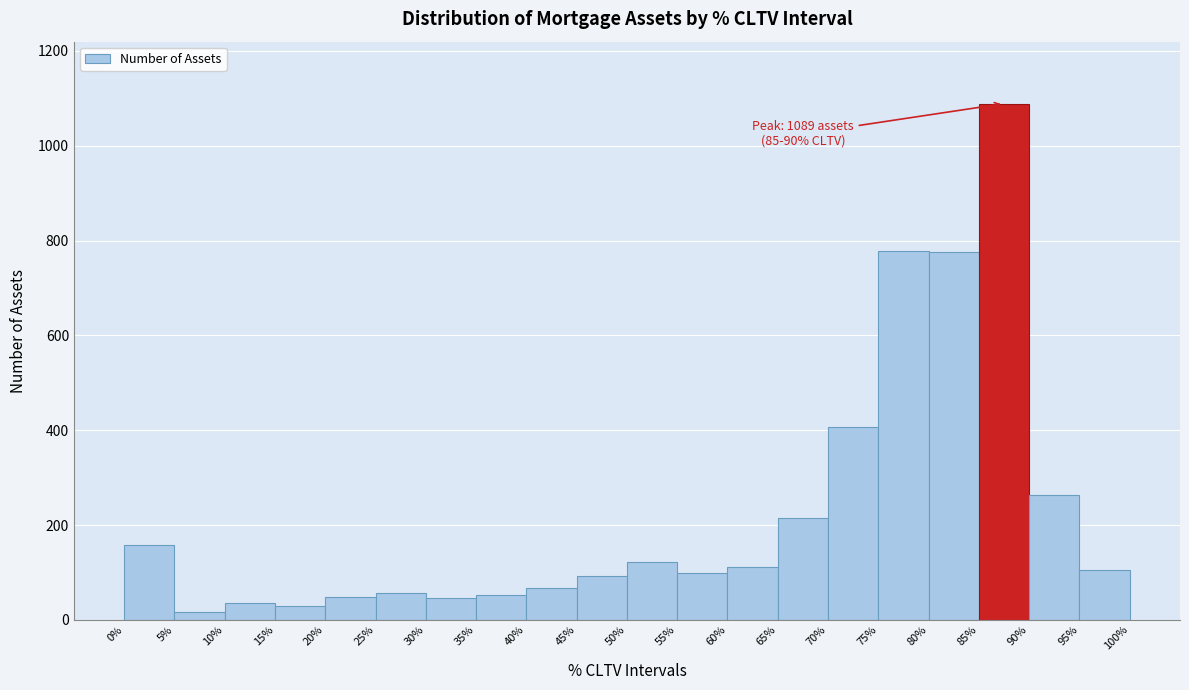

Over which range of the x-axis is the bar tallest?

85% to 90%